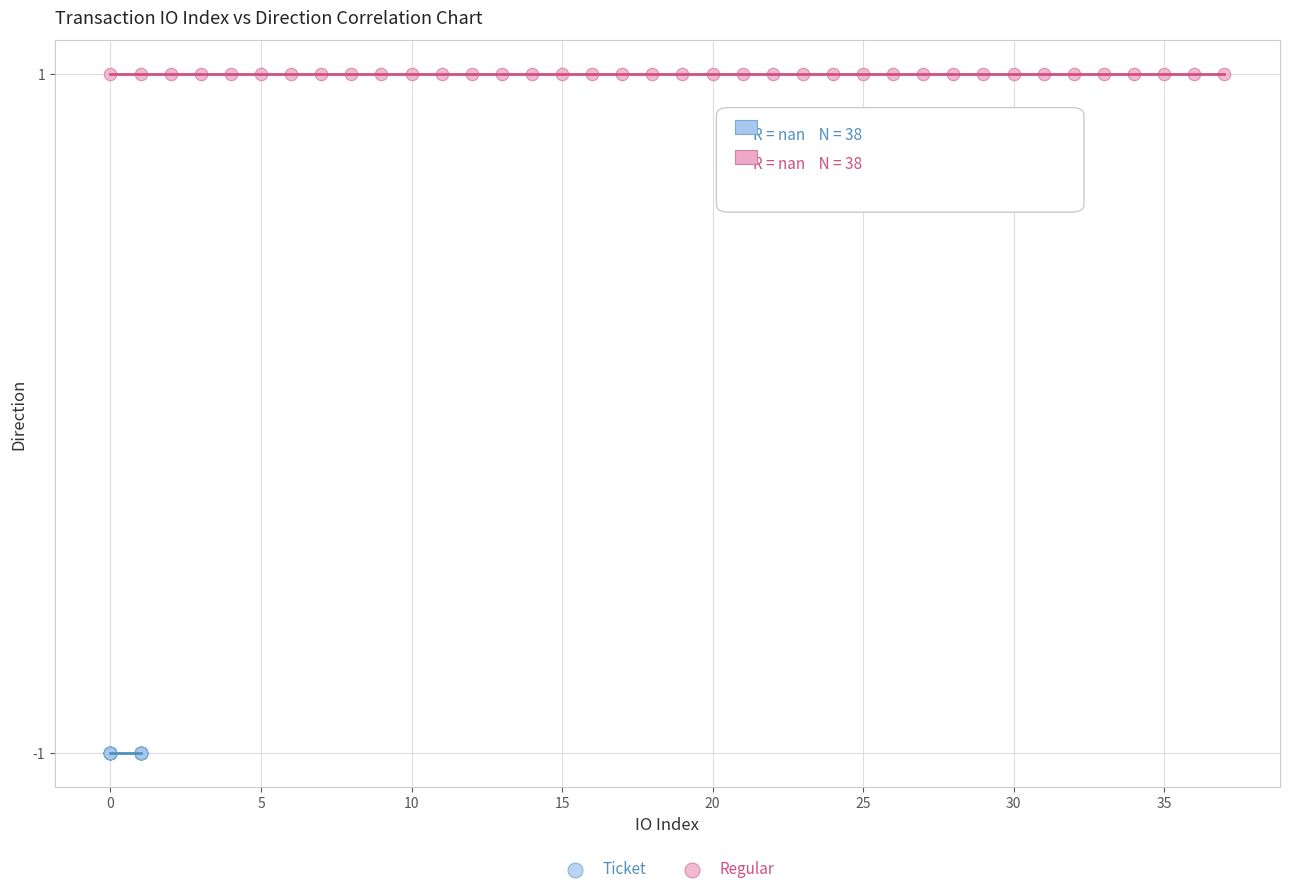

Which series reaches the minimum Y coordinate?

Ticket